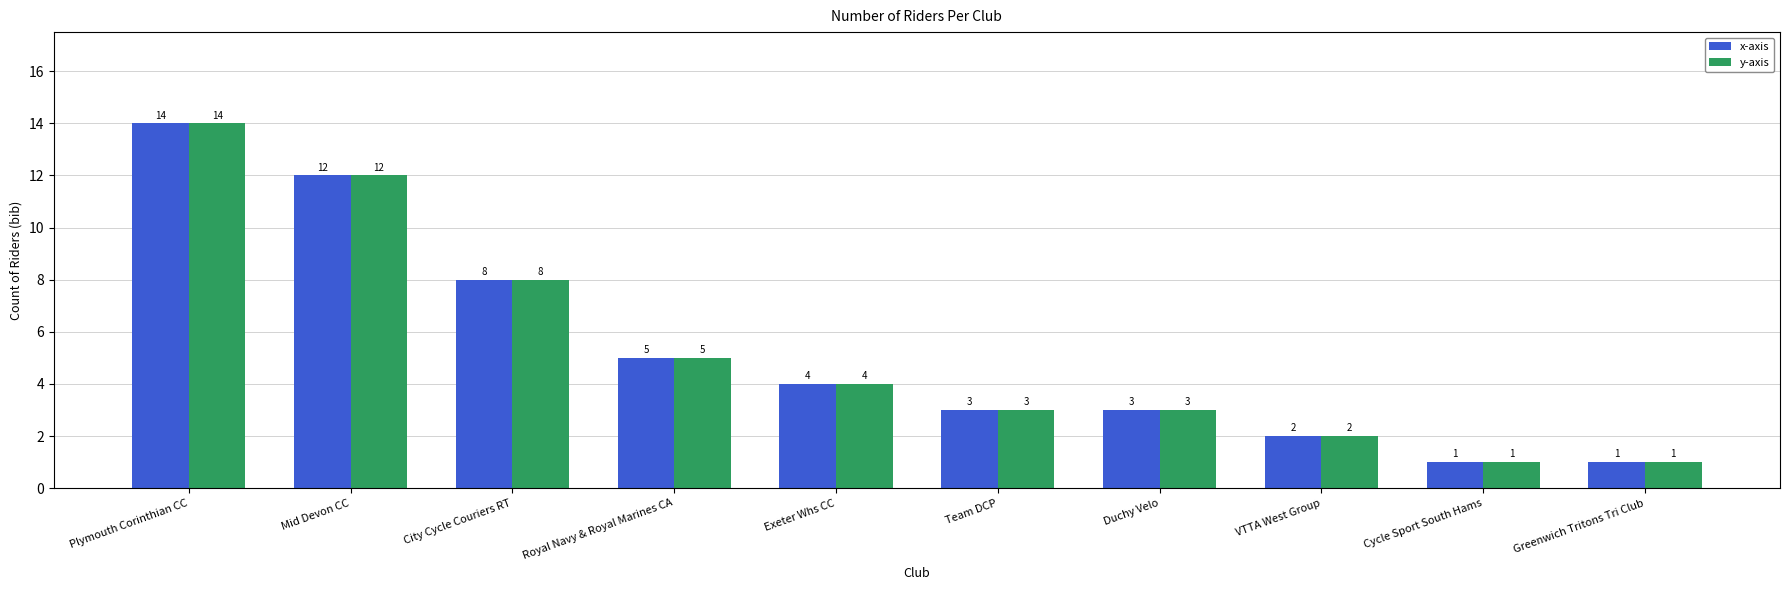

Where does the y-axis series first go above 4?

Plymouth Corinthian CC